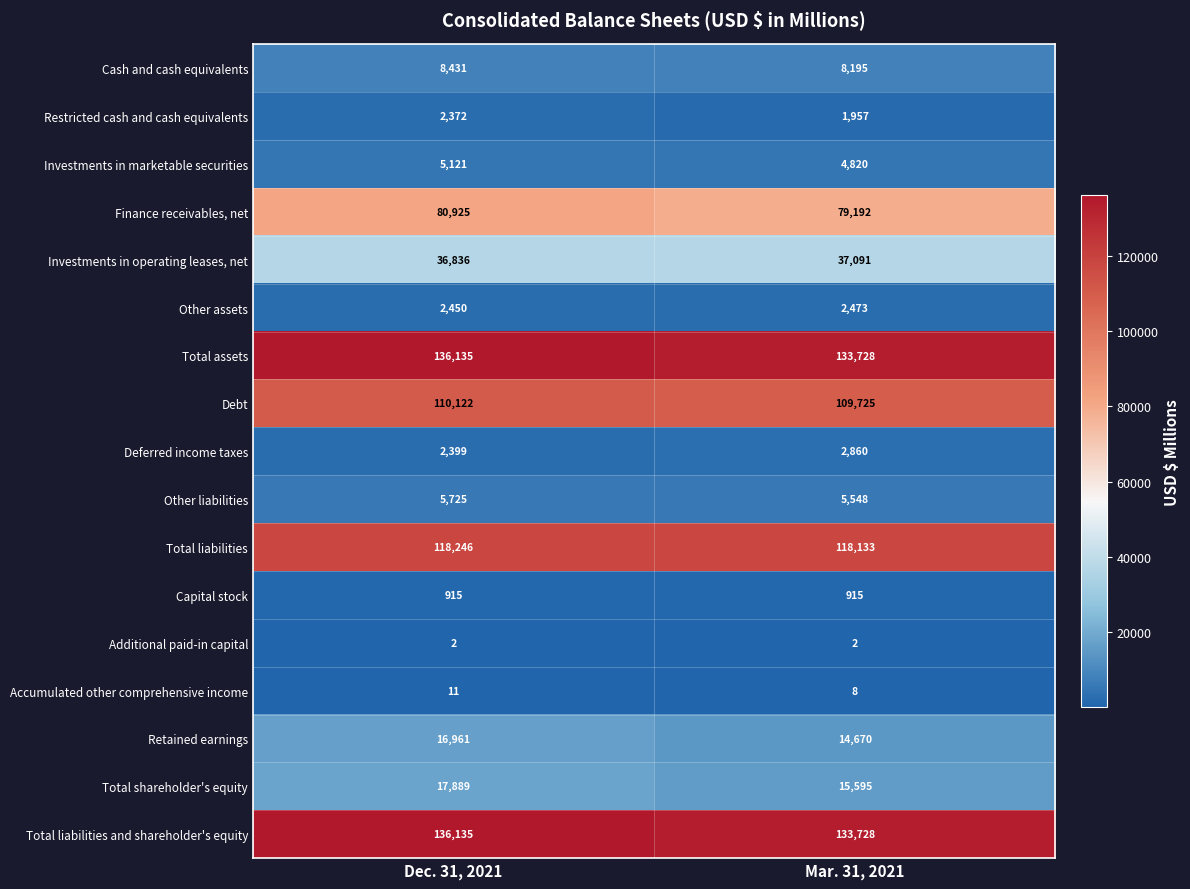

Where is Investments in operating leases, net nearest to the value 36963?

Dec. 31, 2021